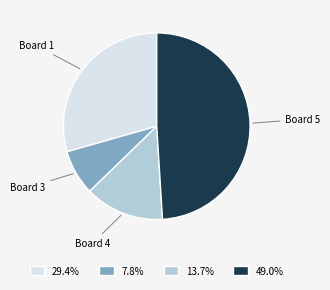

Which slice is the smallest?

Board 3